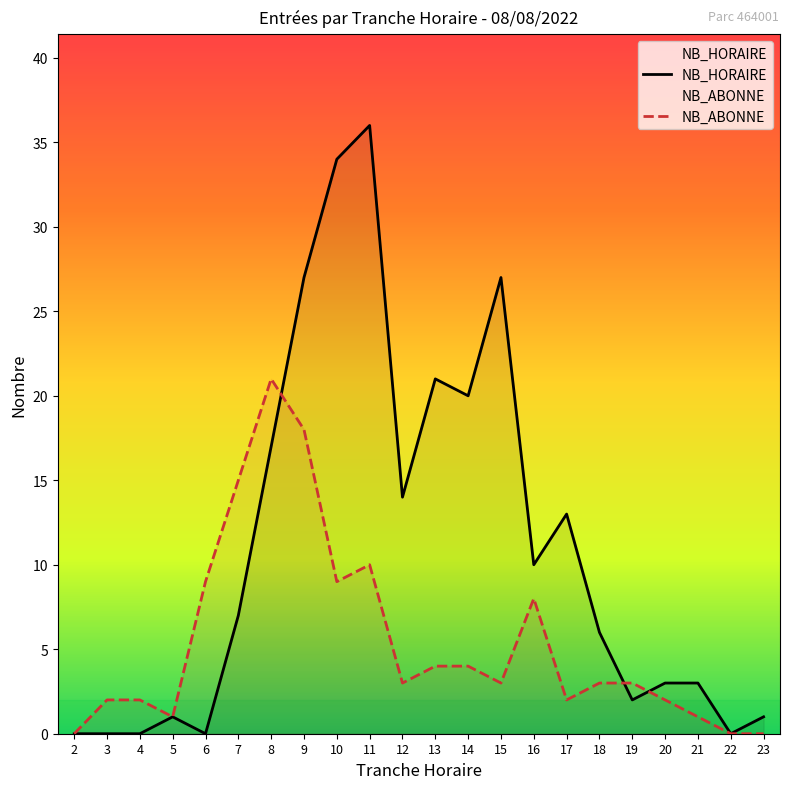

Where do NB_ABONNE and NB_HORAIRE first cross each other?

8 and 9